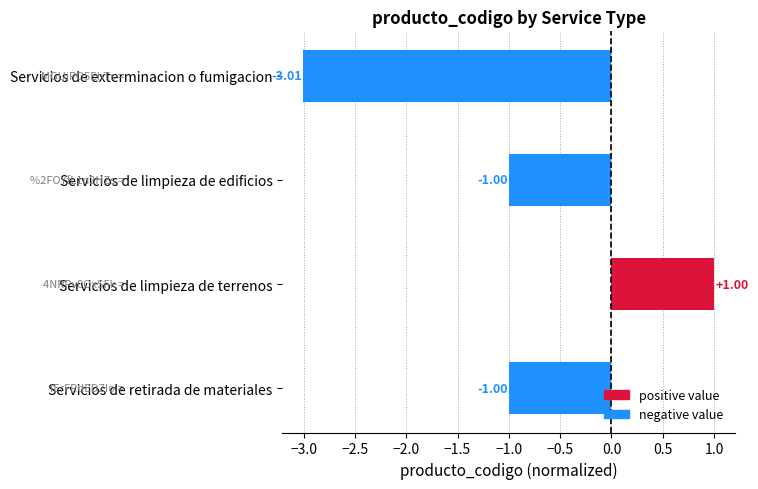

What is the sum of the values at Servicios de limpieza de edificios and Servicios de retirada de materiales?

-2.0